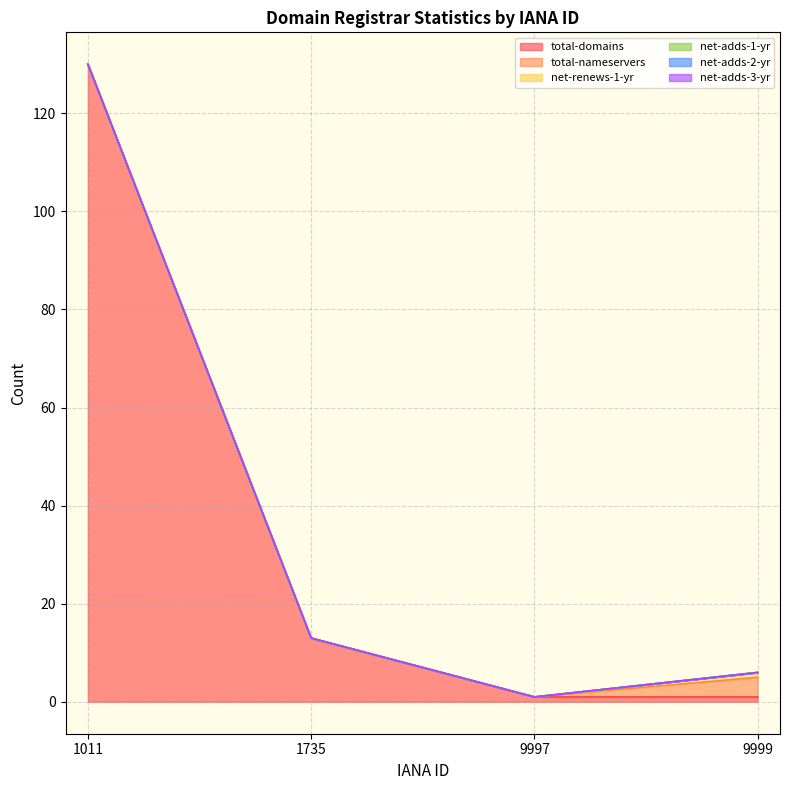

Count the total-nameservers values in the range 0 to 4.

4